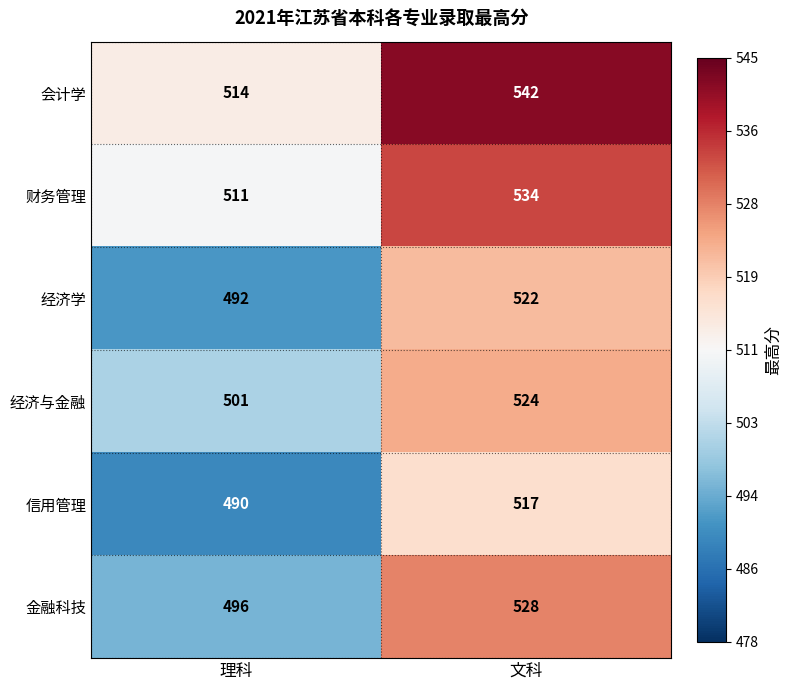

At which label does 信用管理 reach its minimum?

理科